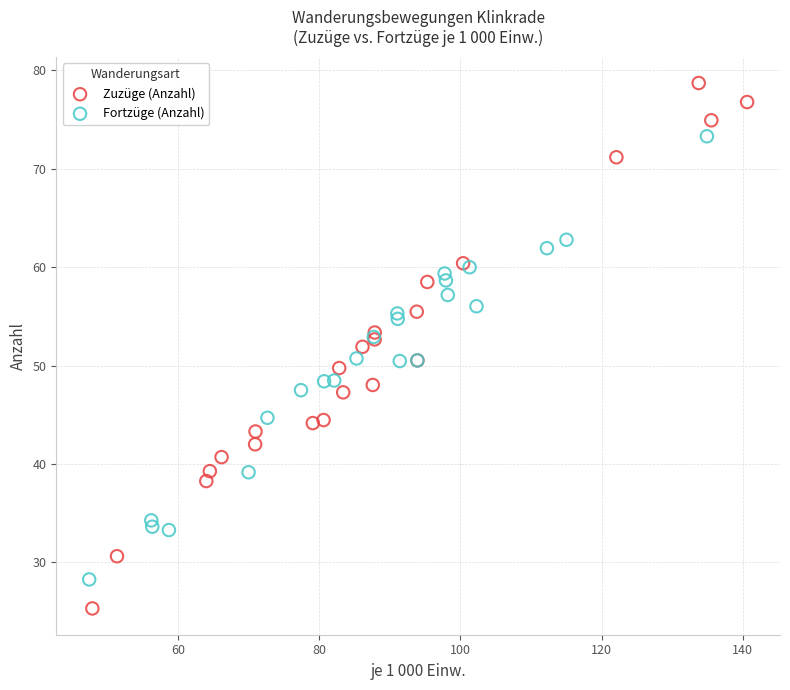

Which series reaches the maximum Y coordinate?

Zuzüge (Anzahl)